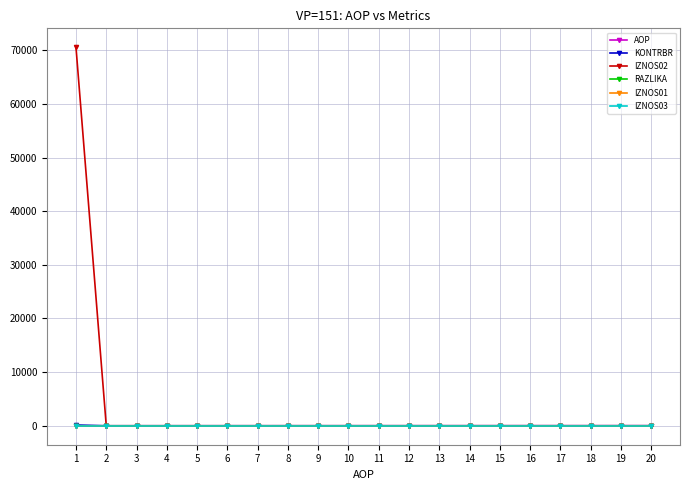

How many lines are shown in the chart?

6